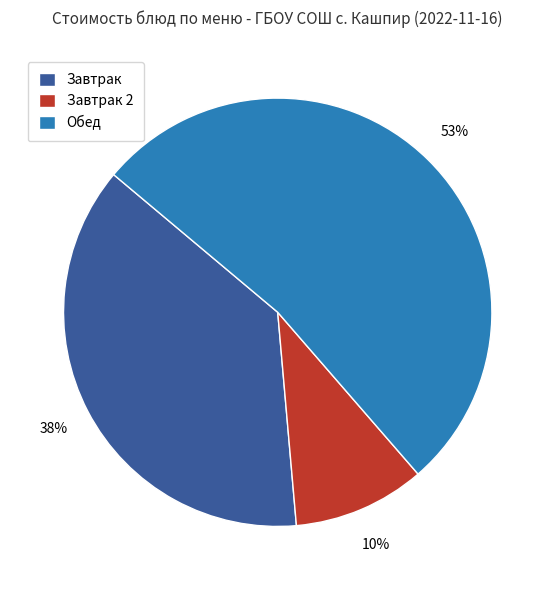

To the nearest percent, what is the average slice percentage?

33%